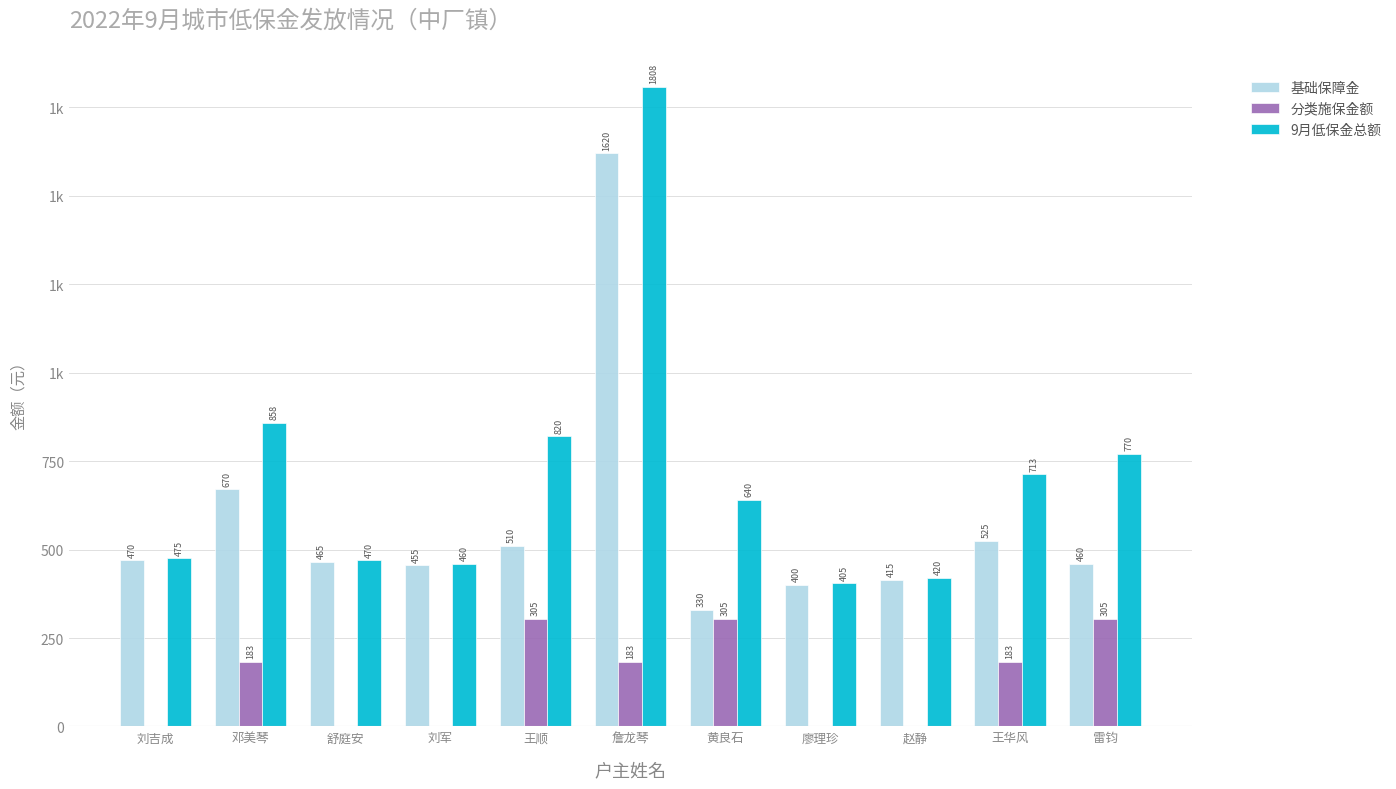

Are the bars horizontal?

No